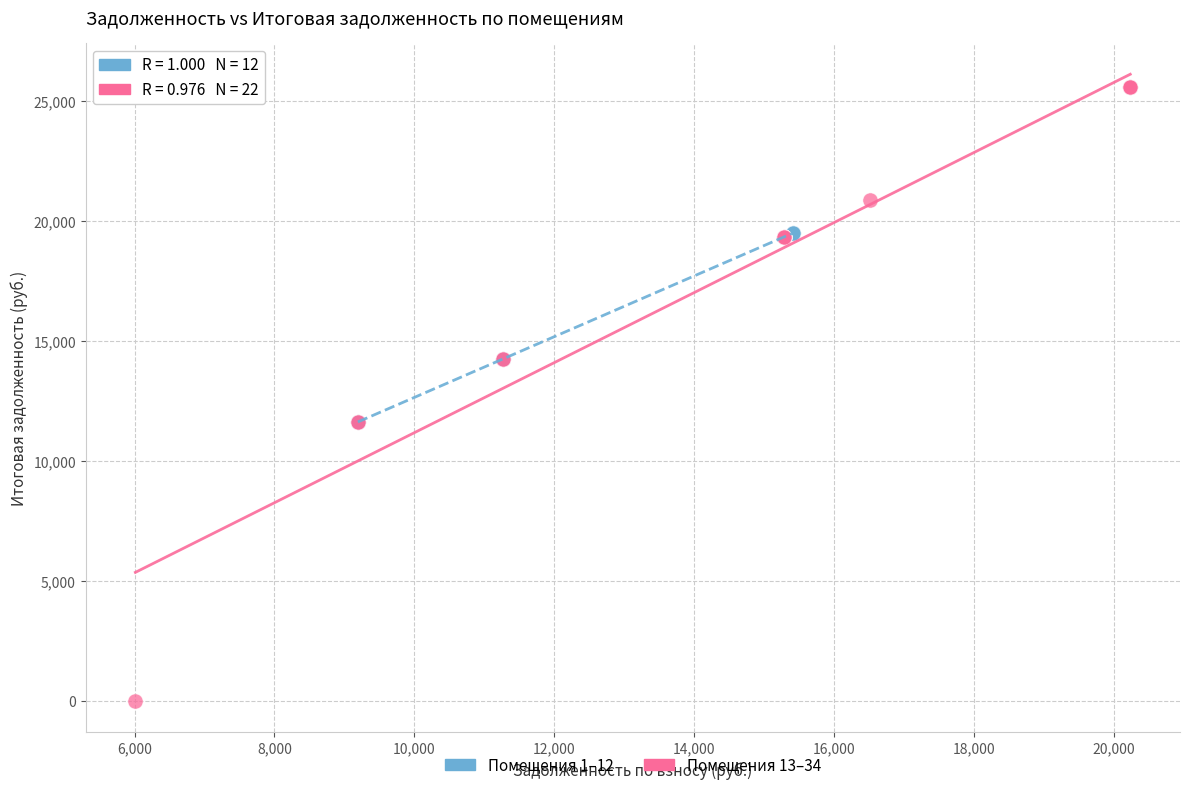

What are all the series names shown in the legend?

Помещения 1–12, Помещения 13–34